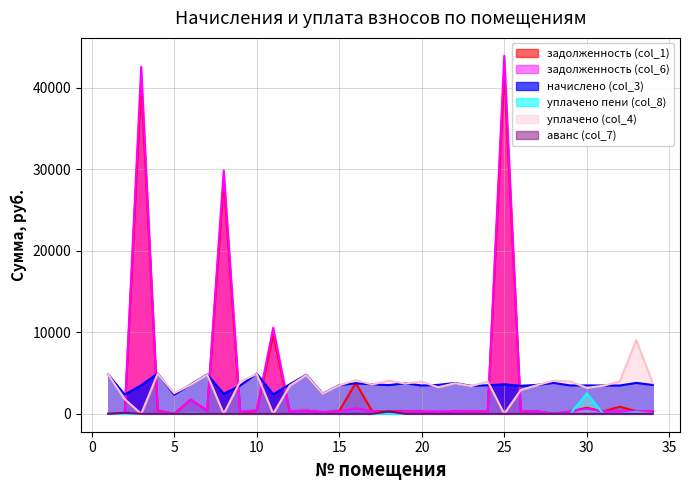

Which has a higher value, 26 or 7?

7